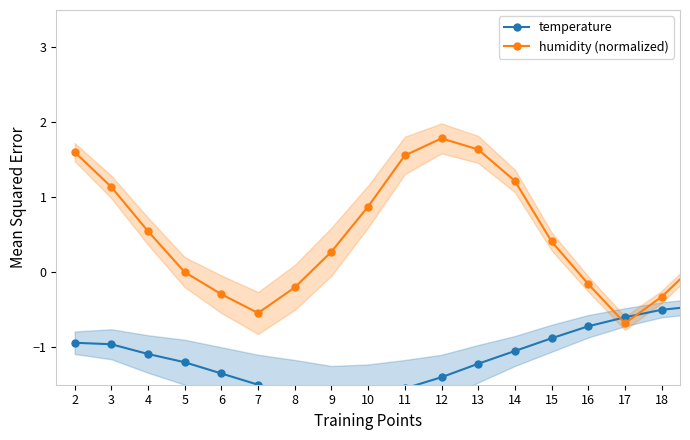

Is the value of temperature at 10 greater than the value of humidity (normalized) at 6?

No